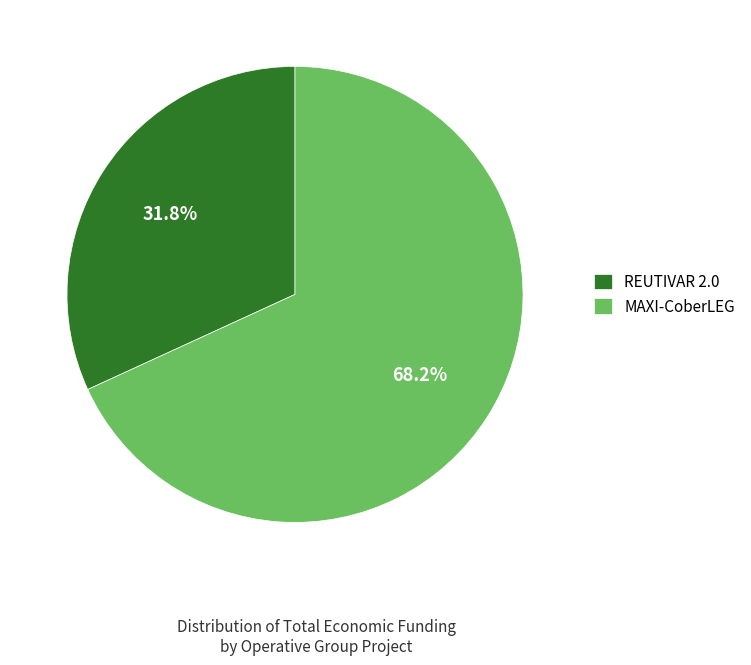

Which has a higher value, MAXI-CoberLEG or REUTIVAR 2.0?

MAXI-CoberLEG